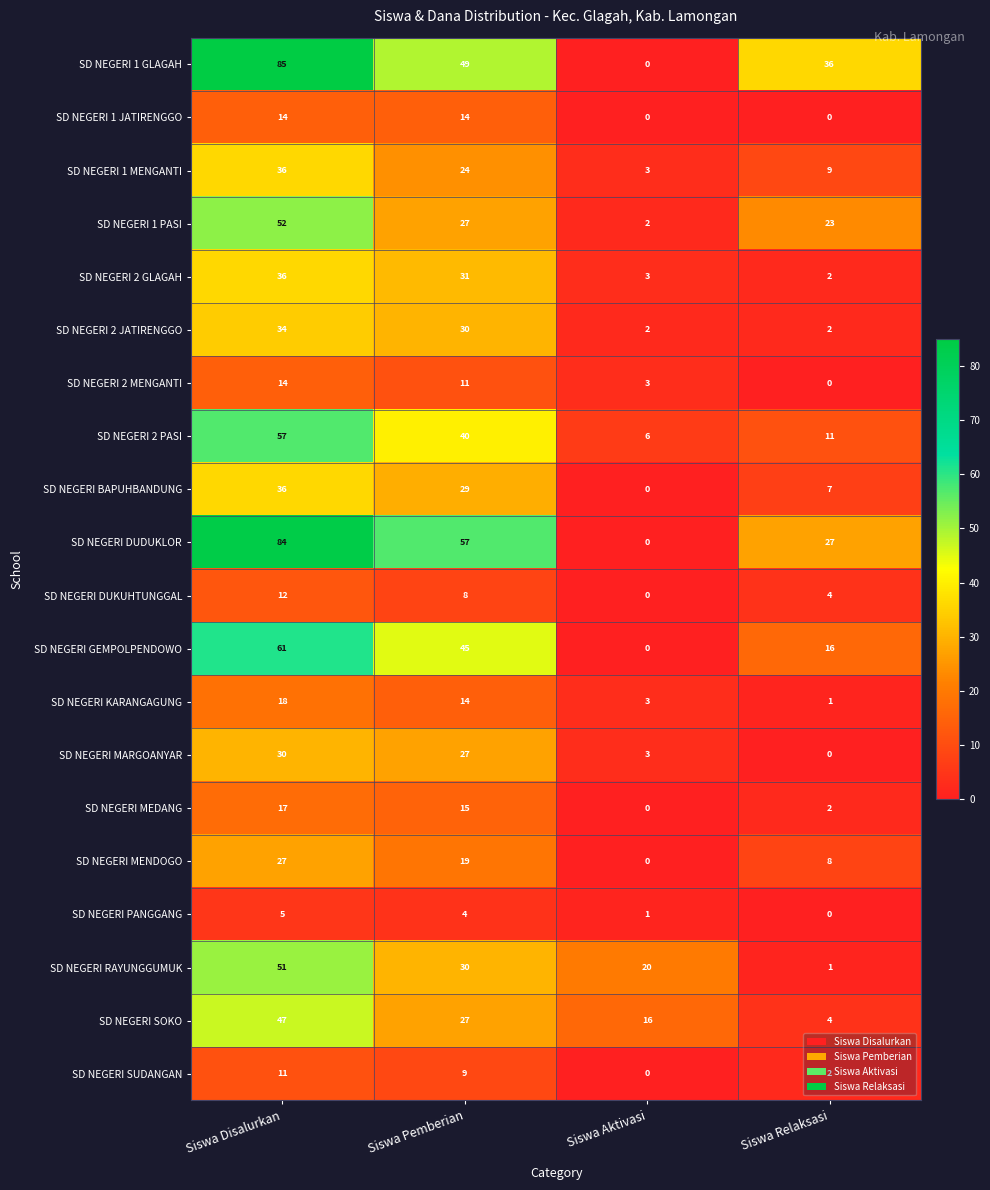

Which series has the largest total across all categories?

SD NEGERI 1 GLAGAH